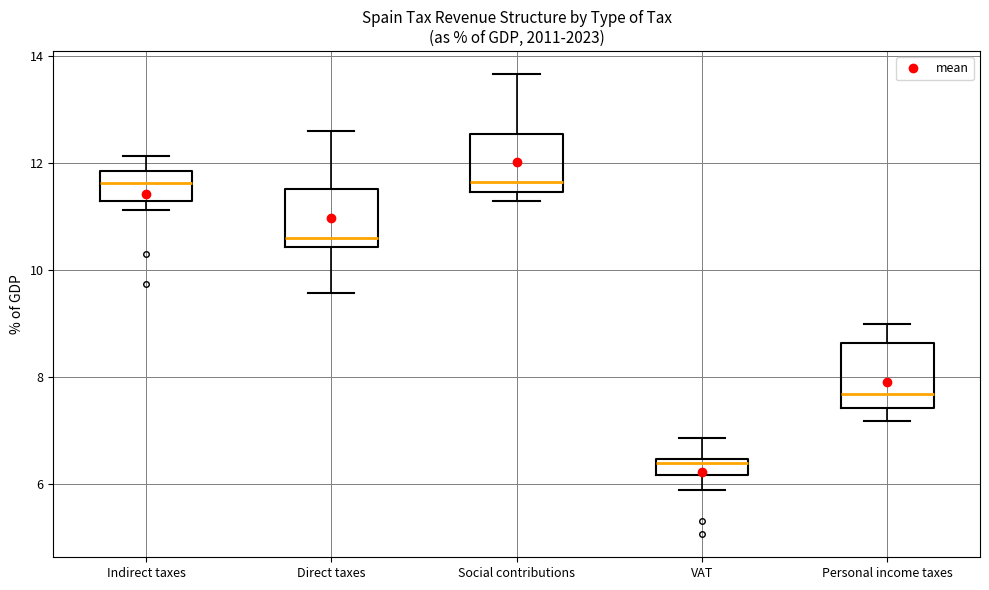

Which box's median line is the lowest?

VAT